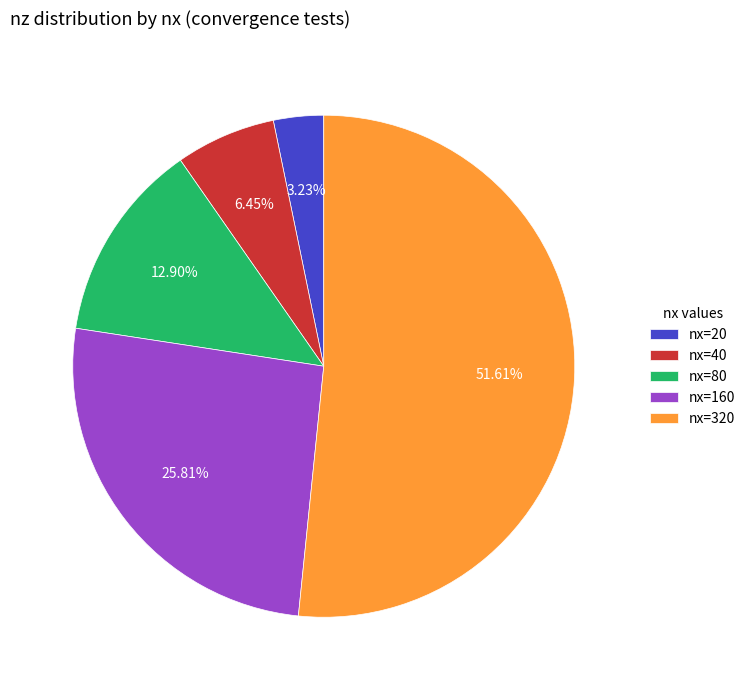

Rank the categories by value from lowest to highest.

nx=20, nx=40, nx=80, nx=160, nx=320